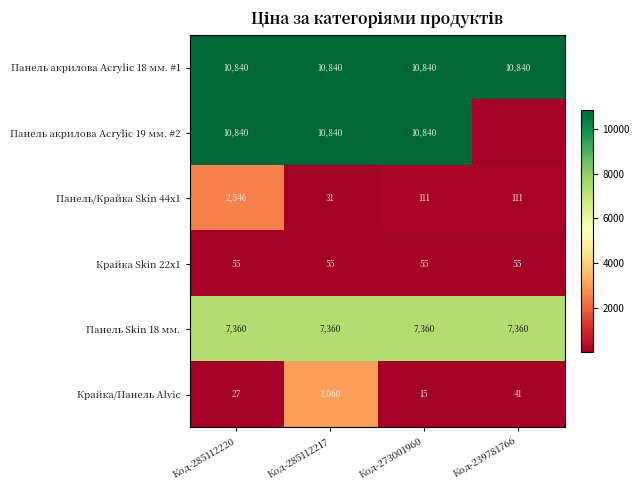

The Панель акрилова Acrylic 19 мм. #2 series shows 7570.2 at Код-273001960. True or false?

False